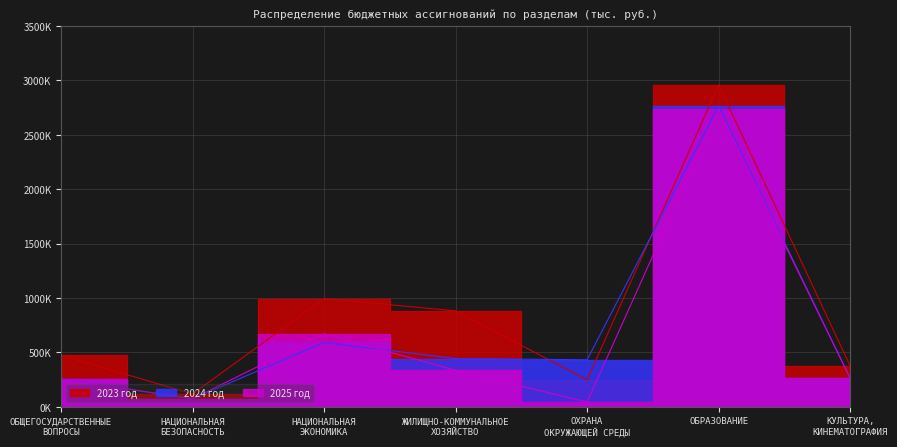

What is the spread (max minus min) of values at ОХРАНА
ОКРУЖАЮЩЕЙ СРЕДЫ?

388279.1